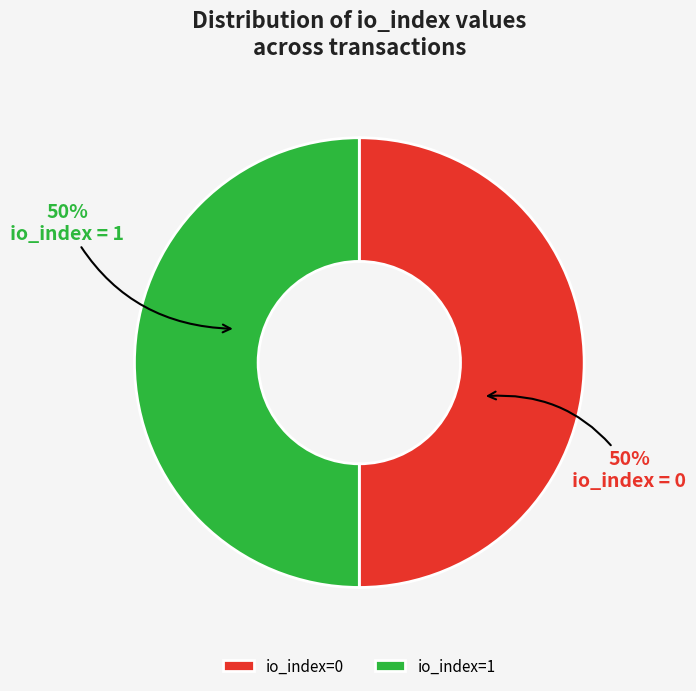

To the nearest percent, what percentage of the pie is io_index=1?

50%